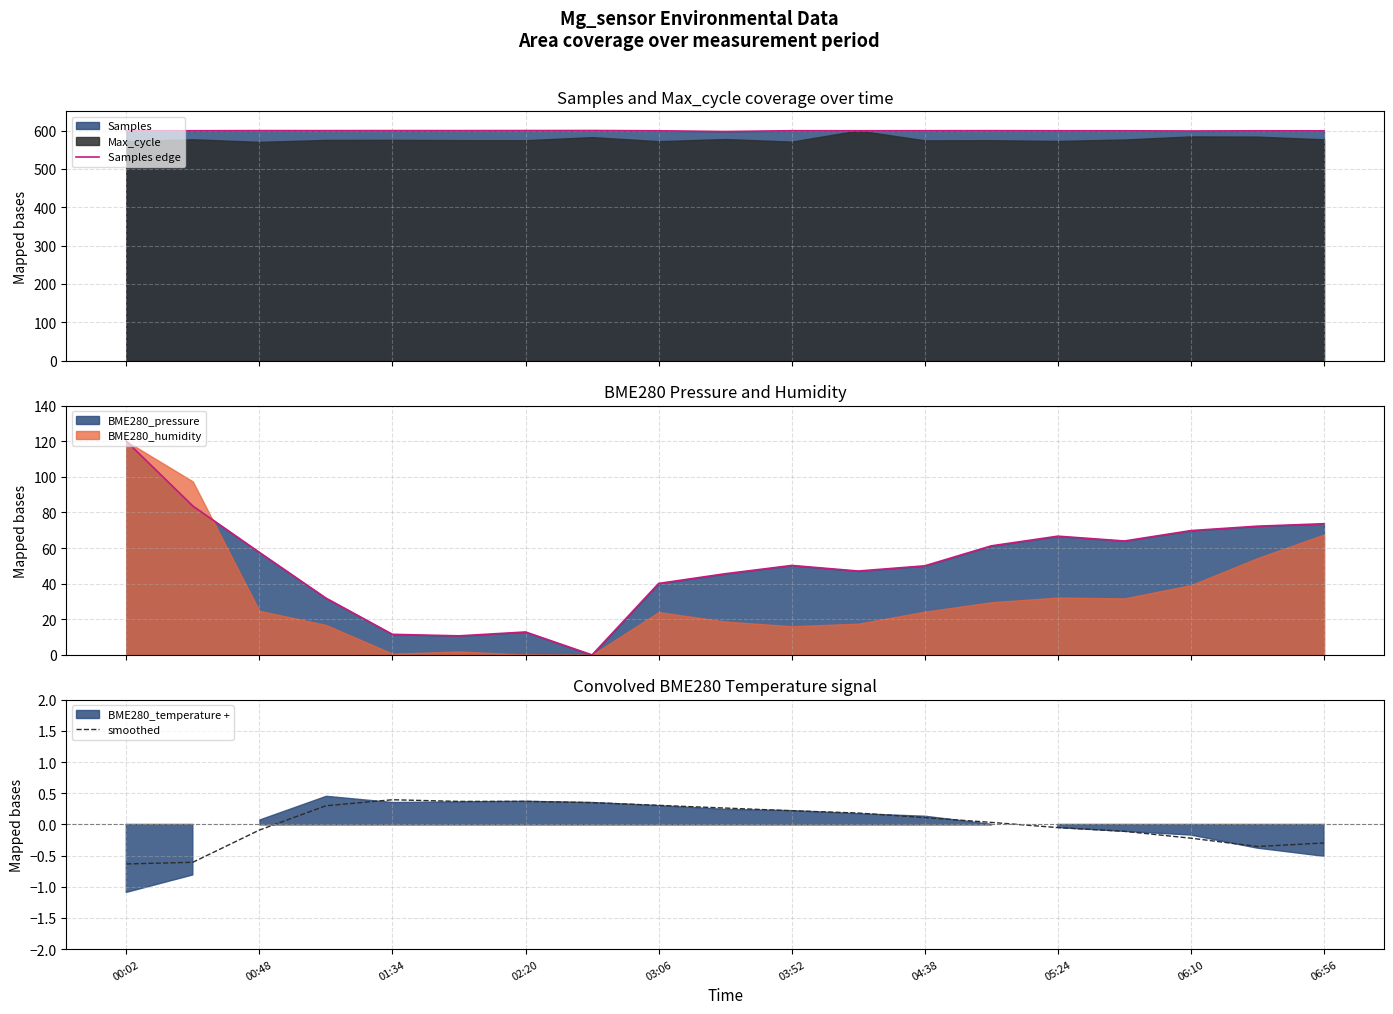

True or false: smoothed has a value of 0.6 at 02:20.

False